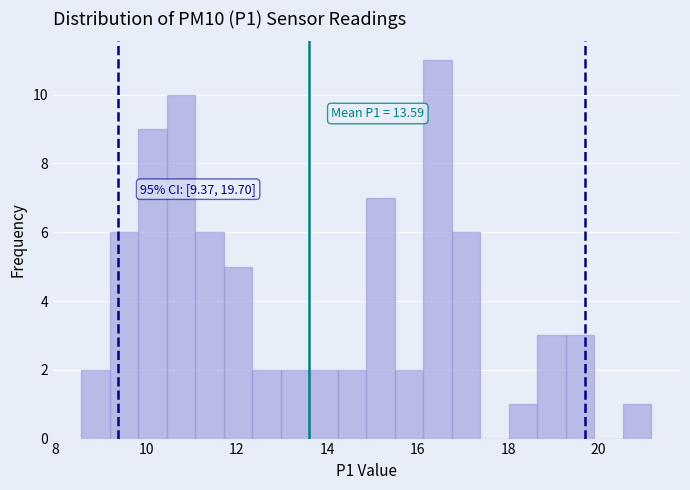

Around what value on the x-axis is the tallest bar? Give the approximate position of its centre, as read against the axis.

16.4